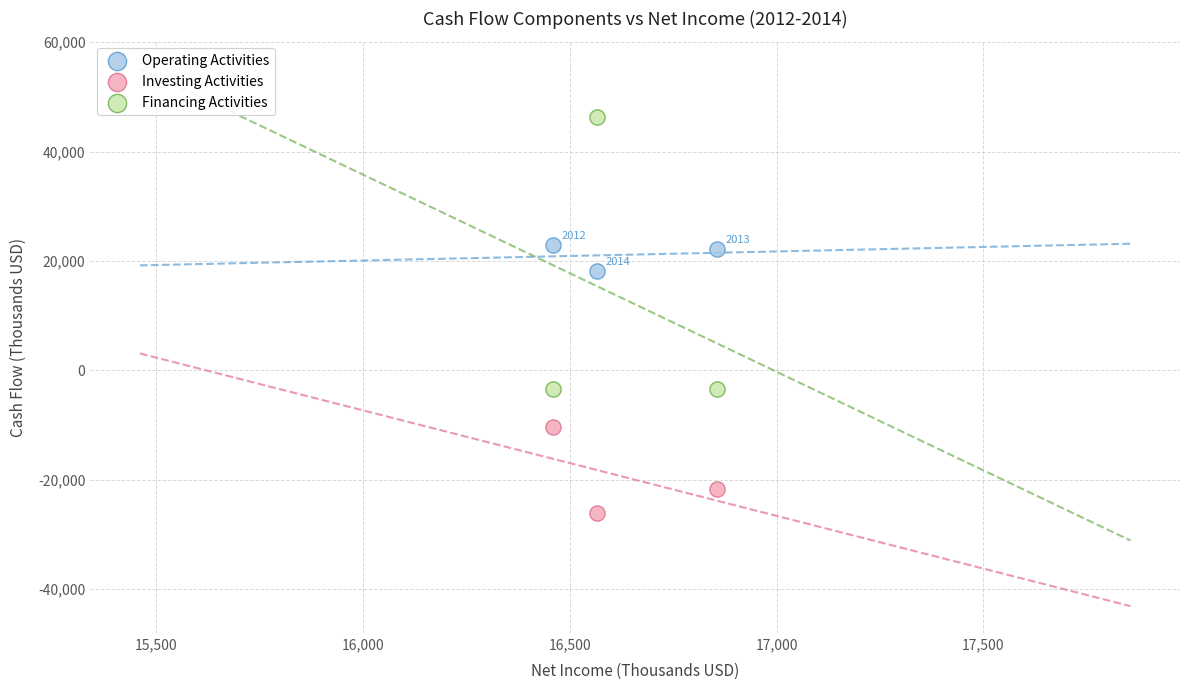

What are all the series names shown in the legend?

Operating Activities, Investing Activities, Financing Activities